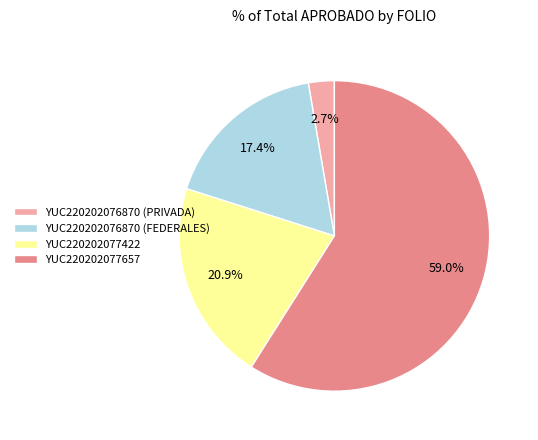

What is the ratio of the value at YUC220202077422 to the value at YUC220202076870 (FEDERALES)?

1.2